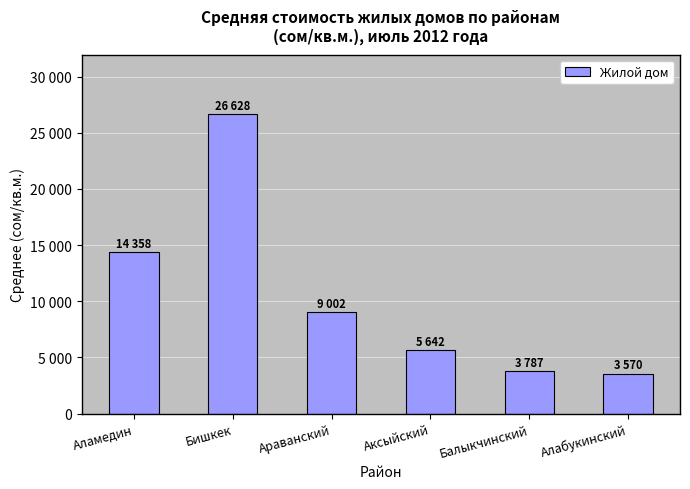

Reading left to right, extract all data points from this chart.

14358.4	26628.5	9002.3	5642.2	3787.6	3570.4